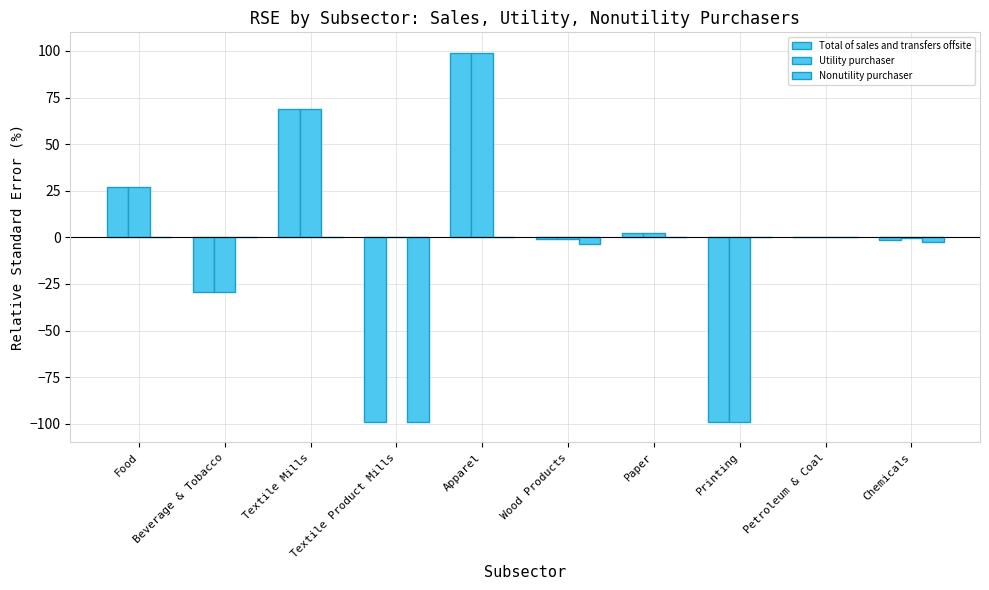

Count the number of categories in the chart.

10